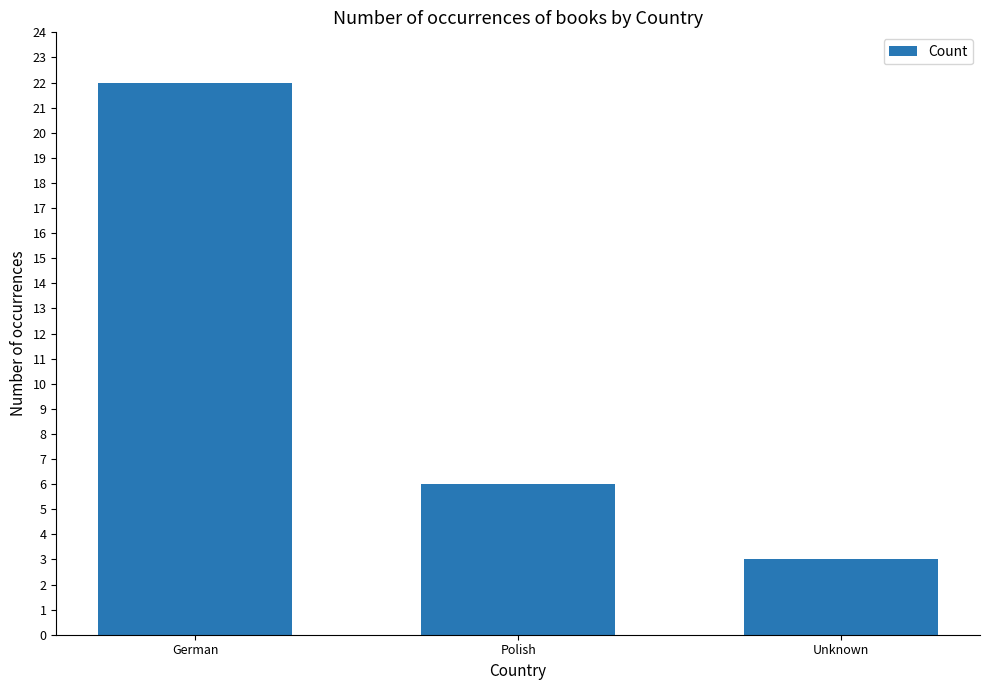

Which category has the highest value across all series?

German